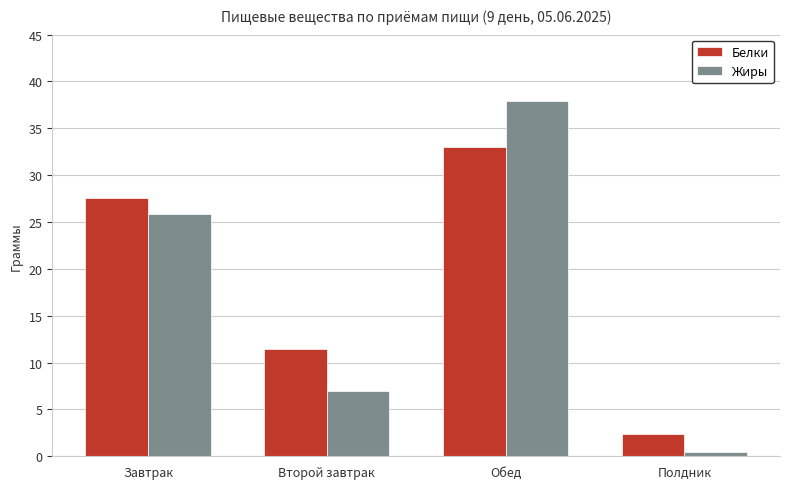

Rank the series by their maximum value, from lowest to highest.

Белки, Жиры